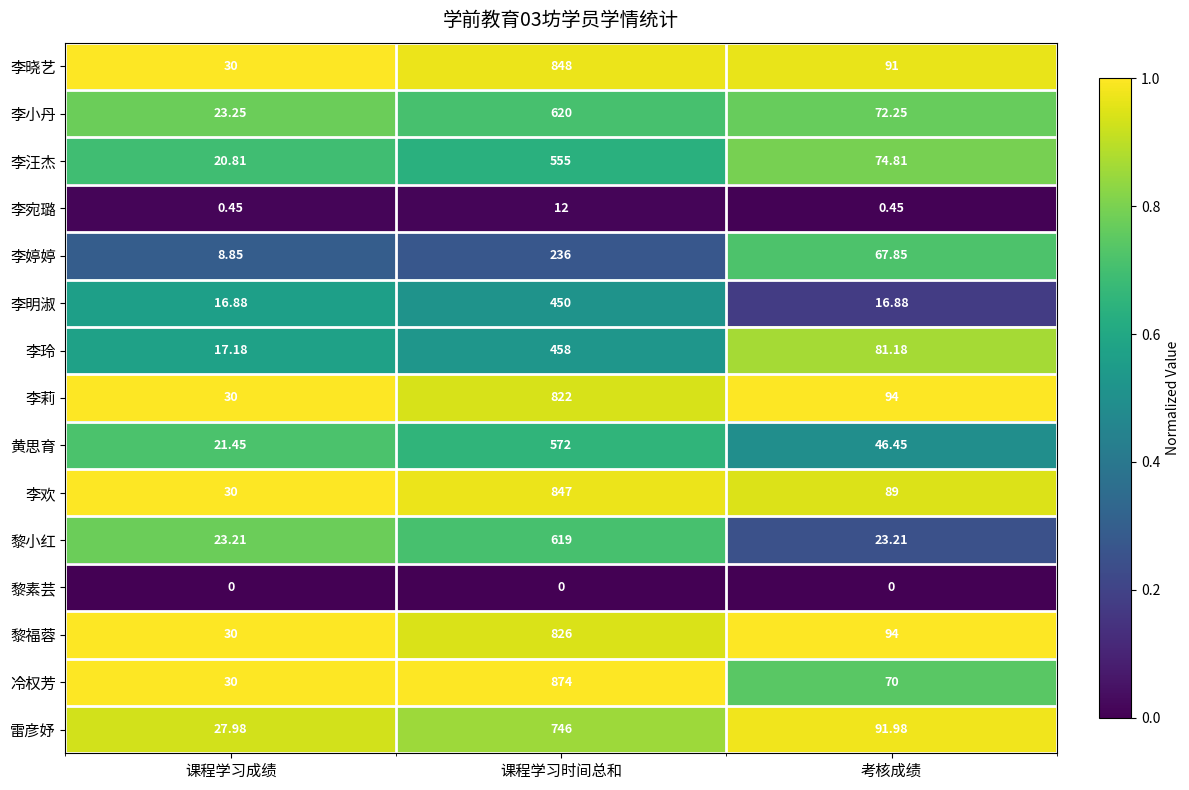

Which category has the lowest value in the 李汪杰 series?

课程学习成绩